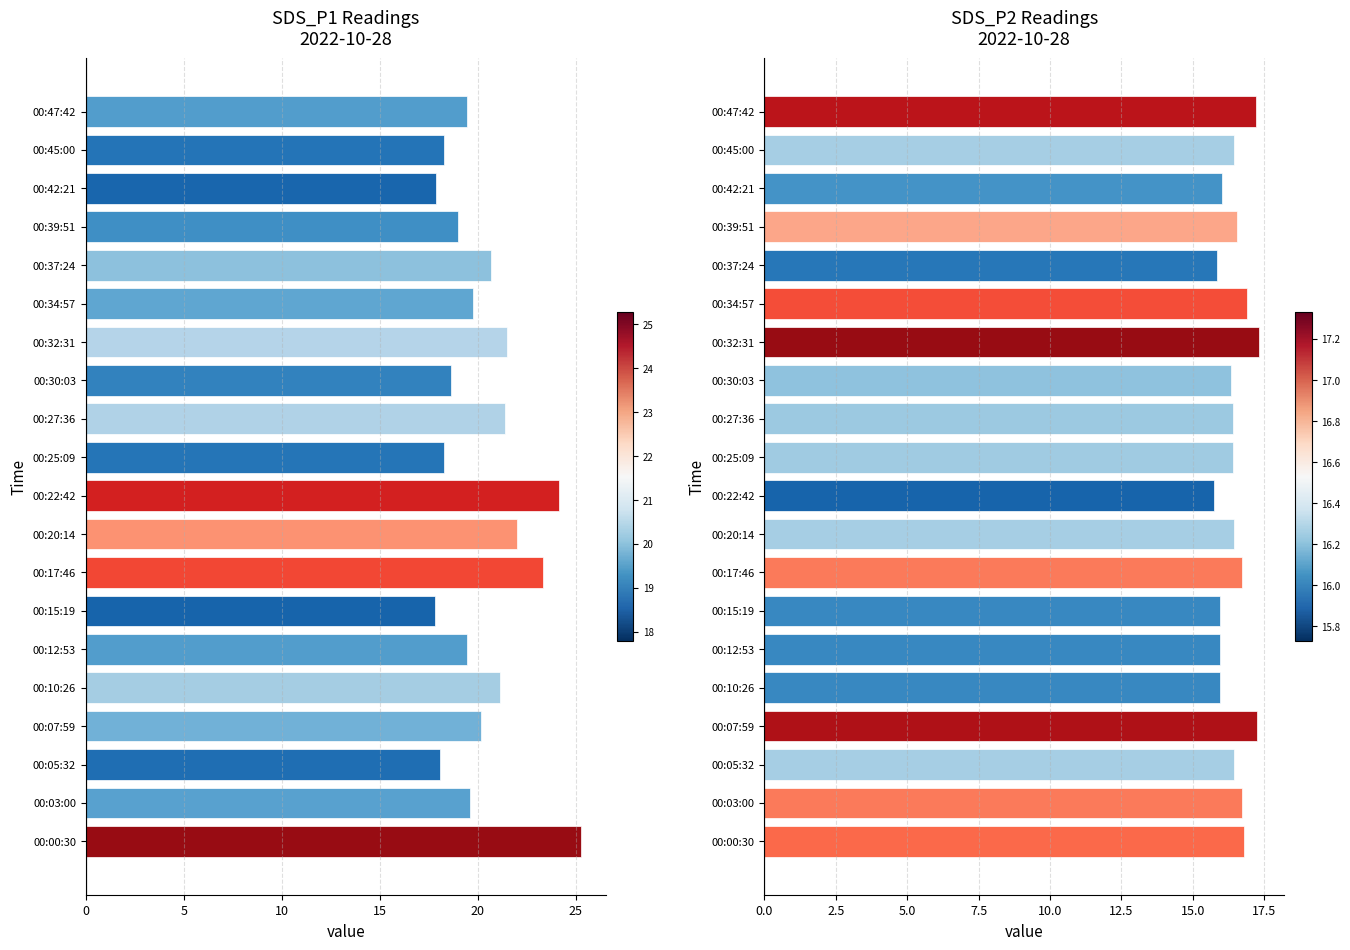

True or false: SDS_P2 has a value of 23.2 at 00:15:19.

False